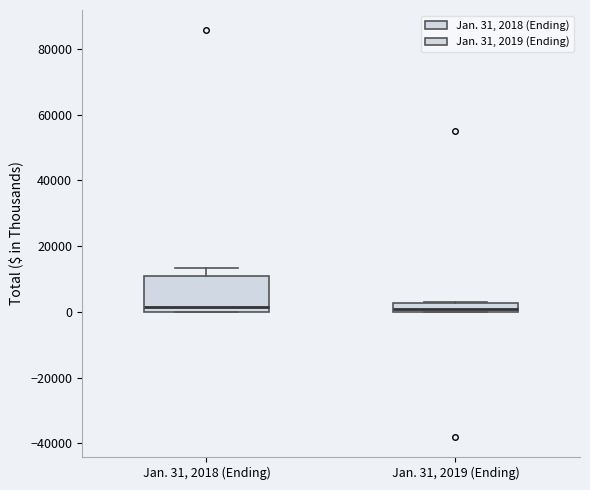

Which box is the tallest, from its lower edge to its upper edge?

Jan. 31, 2018 (Ending)